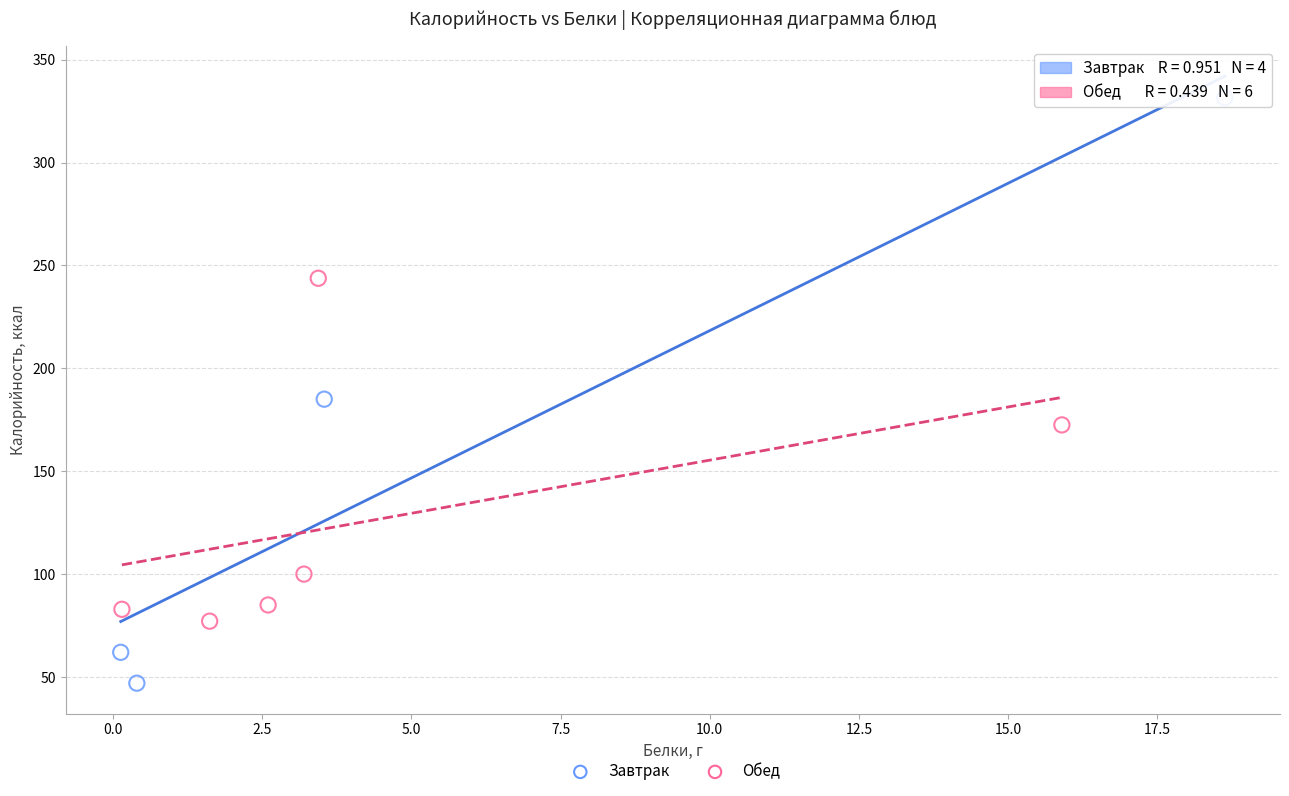

Which series contains the lowest Y value?

Завтрак